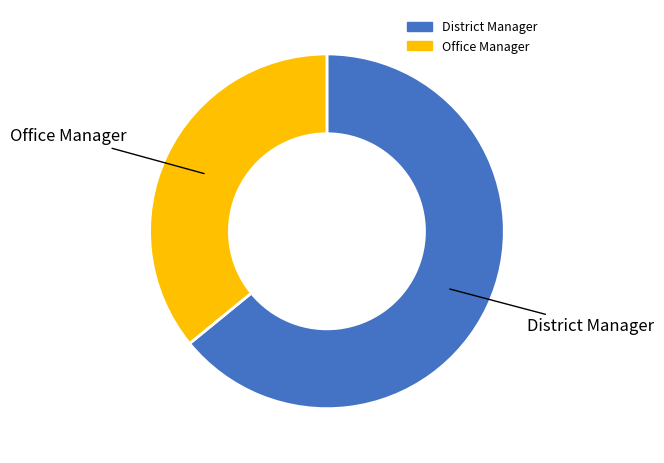

Is the sum of Office Manager and District Manager greater than half?

Yes